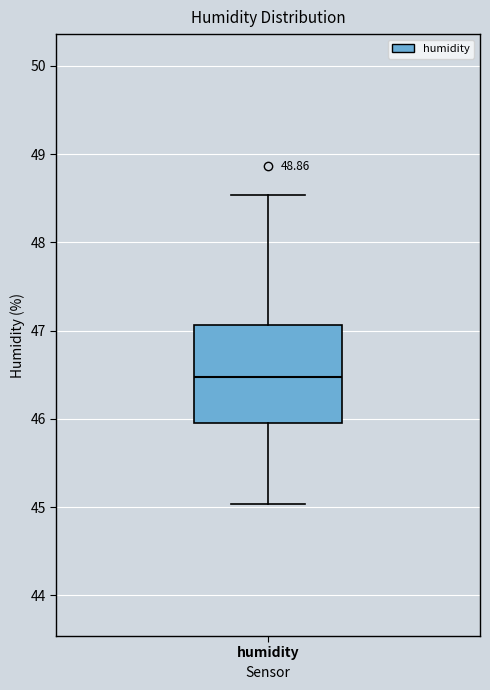

Transcribe this box plot: give where the median line is, the range the box spans, and where the two whiskers end, as read against the y-axis. The values are not printed on the chart, so give them approximately, as read against the axis.

median 46.5, box 46.0 to 47.1, whiskers 45.0 to 48.5